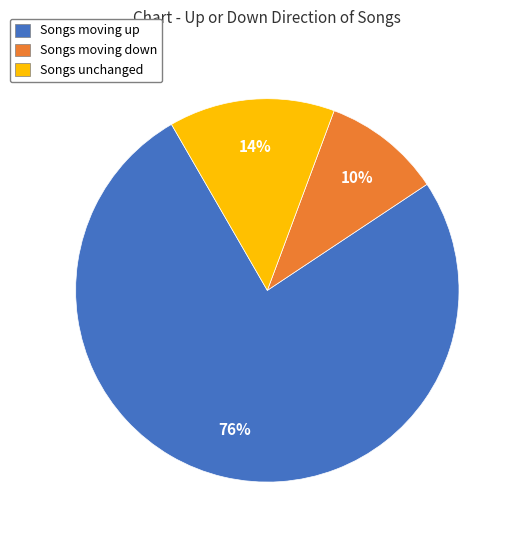

Which category has the smallest portion of the pie?

Songs moving down